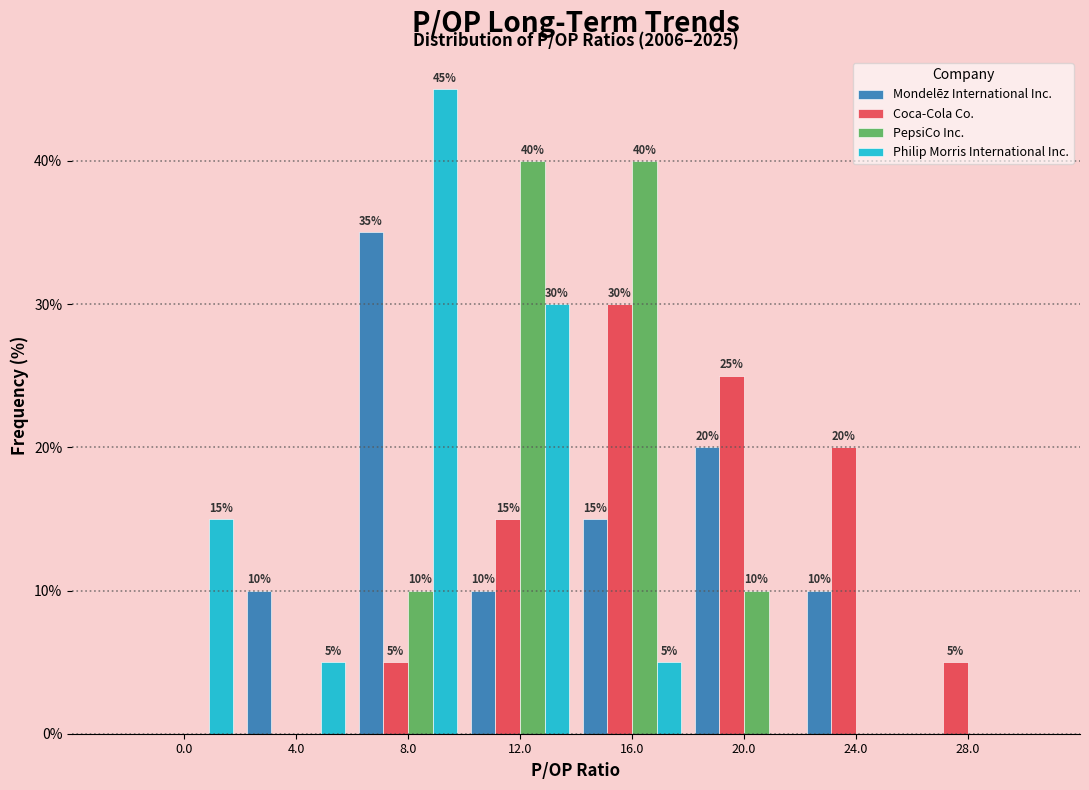

Reading left to right, transcribe all the data shown in this chart.

Mondelēz International Inc.: 0.0=0	4.0=10	8.0=35	12.0=10	16.0=15	20.0=20	24.0=10	28.0=0
Coca-Cola Co.: 0.0=0	4.0=0	8.0=5	12.0=15	16.0=30	20.0=25	24.0=20	28.0=5
PepsiCo Inc.: 0.0=0	4.0=0	8.0=10	12.0=40	16.0=40	20.0=10	24.0=0	28.0=0
Philip Morris International Inc.: 0.0=15	4.0=5	8.0=45	12.0=30	16.0=5	20.0=0	24.0=0	28.0=0